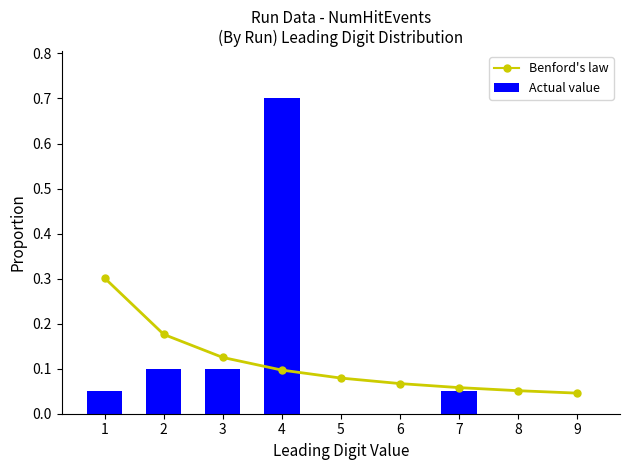

Count the values in the range 0 to 1.

9